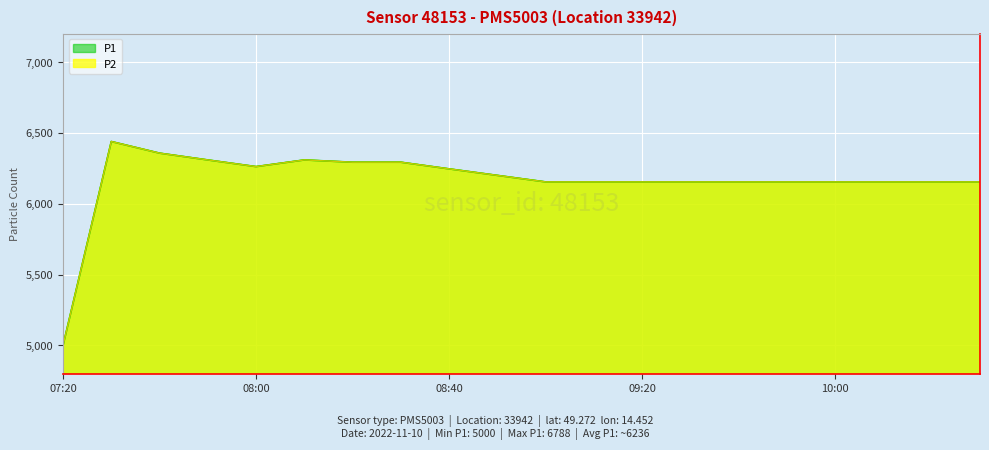

What is the difference between the second highest and second lowest values in the P1 series?

203